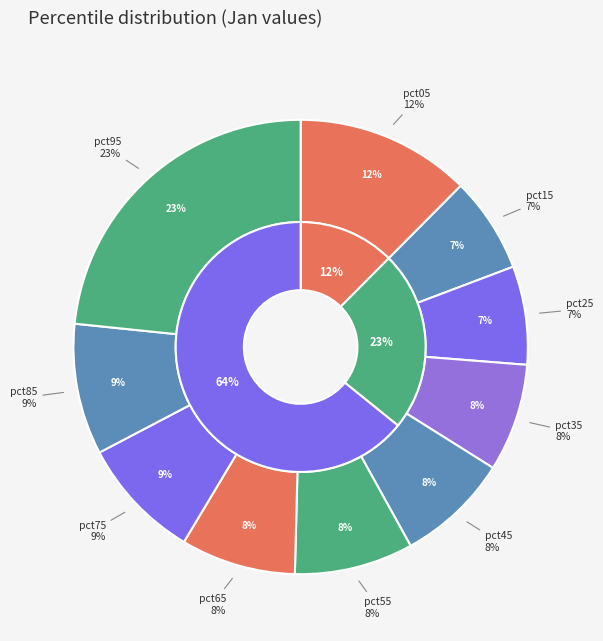

To the nearest percent, what percentage of the pie is pct05?

12%